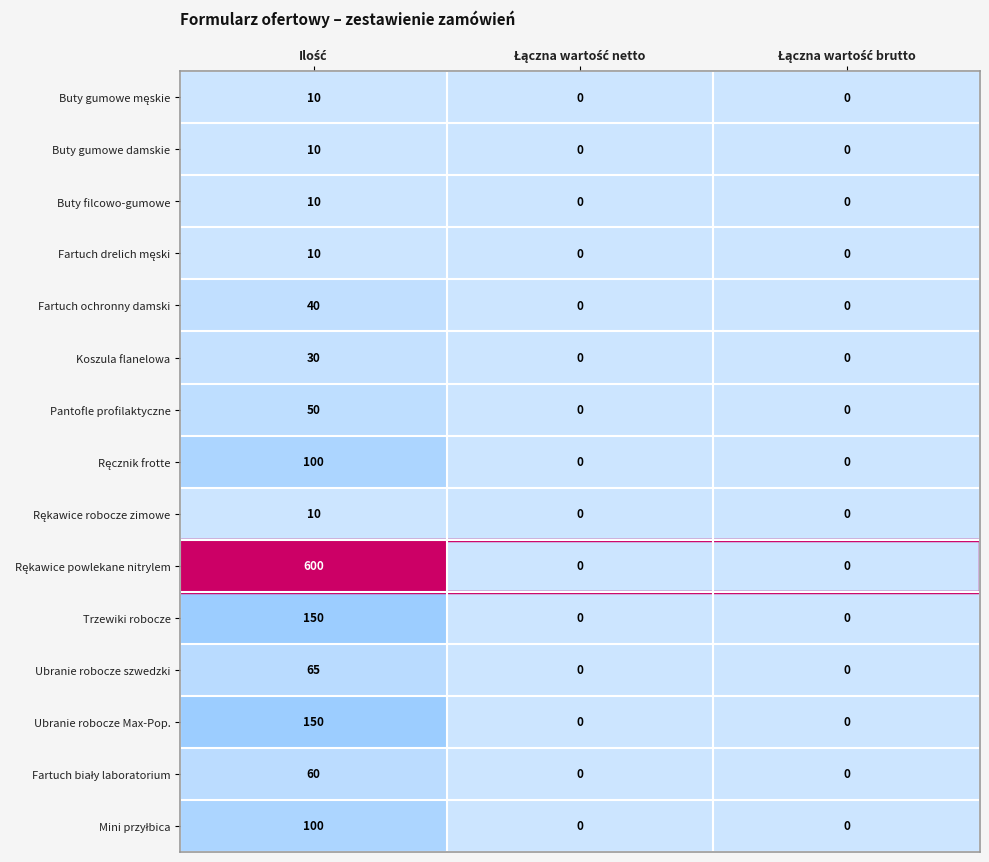

What is the difference between the maximum and second lowest values in the Buty gumowe damskie series?

10